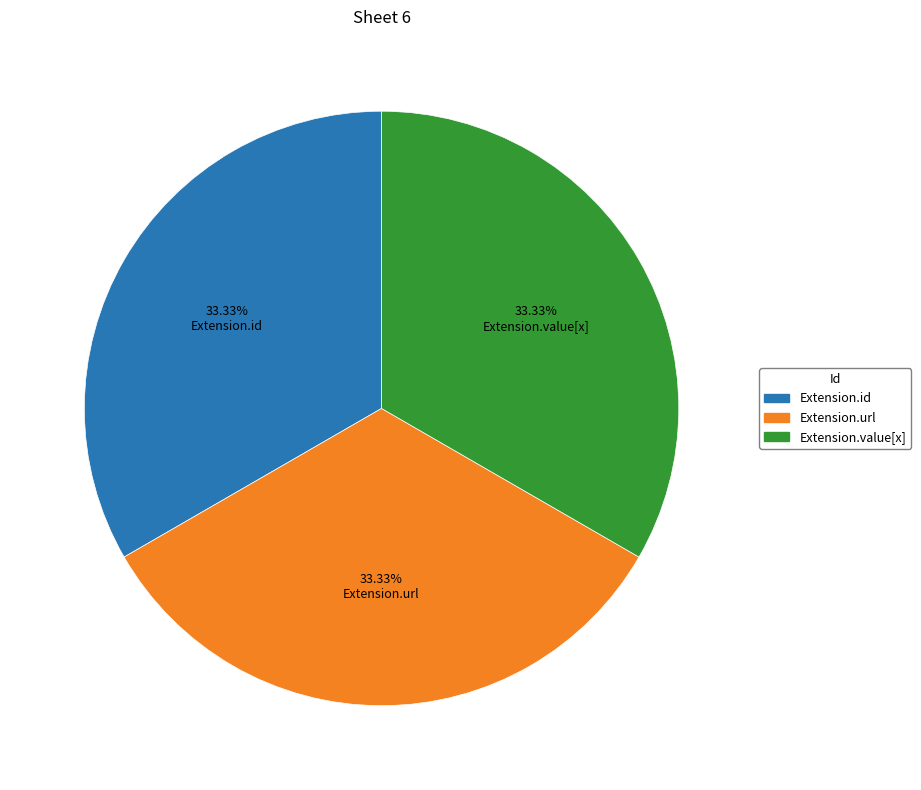

Is there a majority slice in this chart?

No